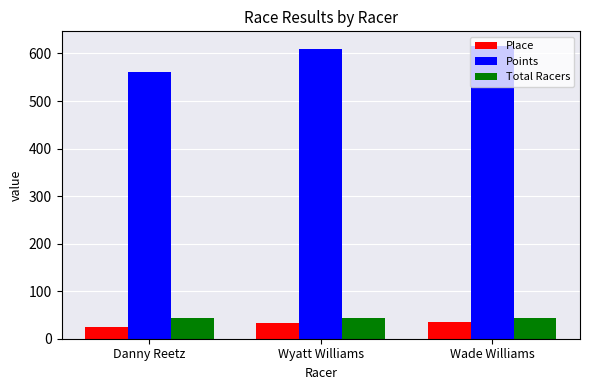

What is the sum of the Place values at Wade Williams and Wyatt Williams?

69.0